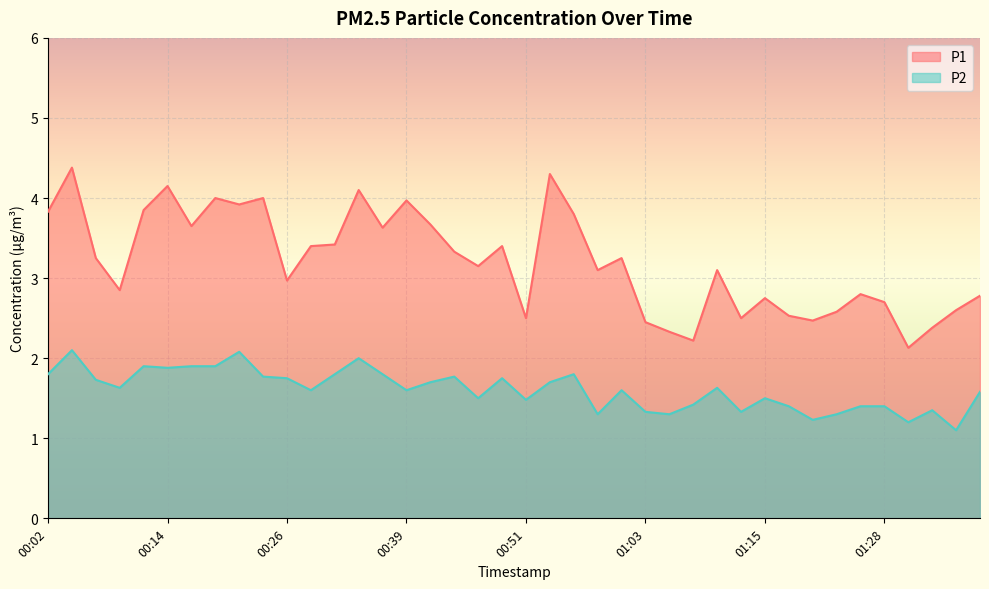

At which category is the sum across all series the highest?

00:04